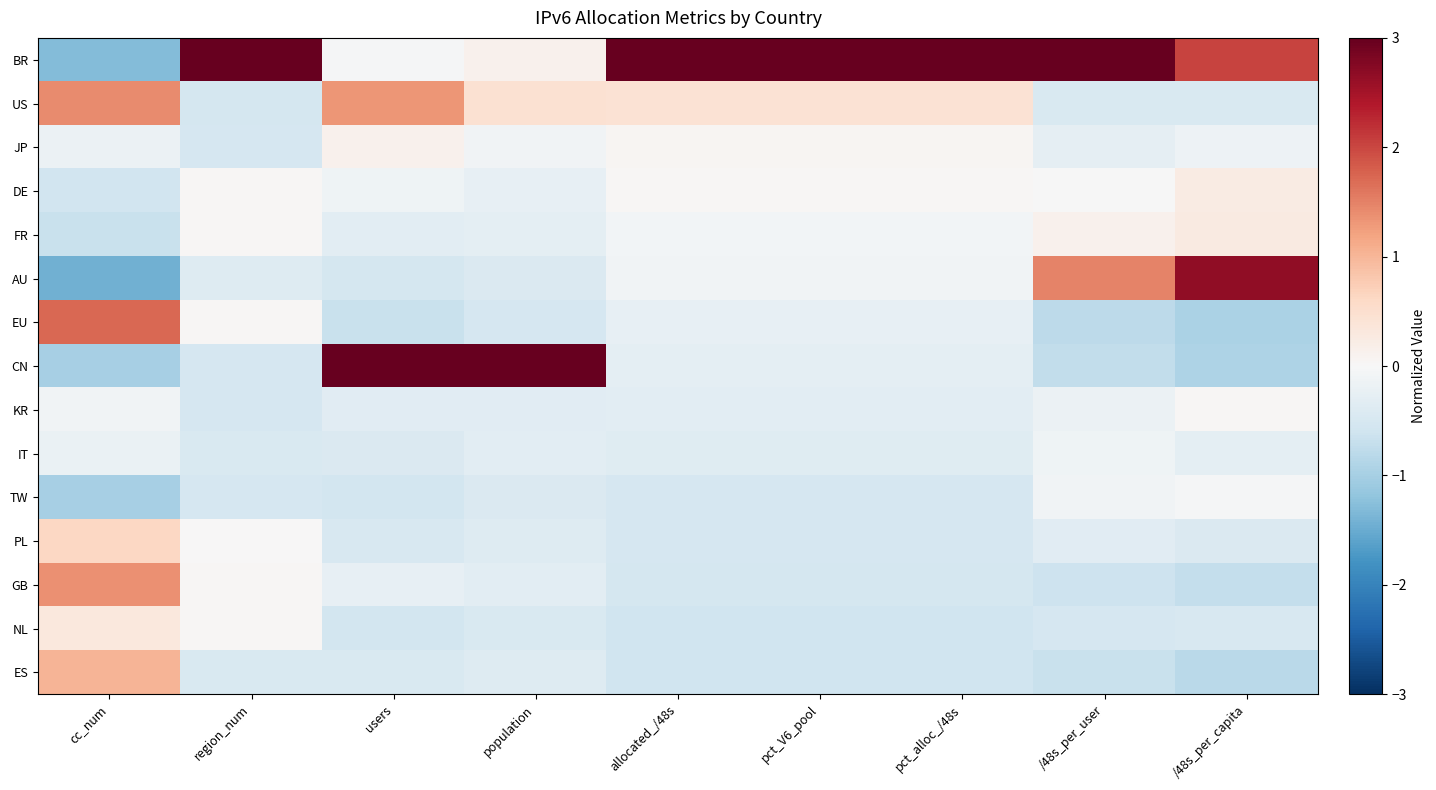

What is the spread (max minus min) of values at population?

4.1